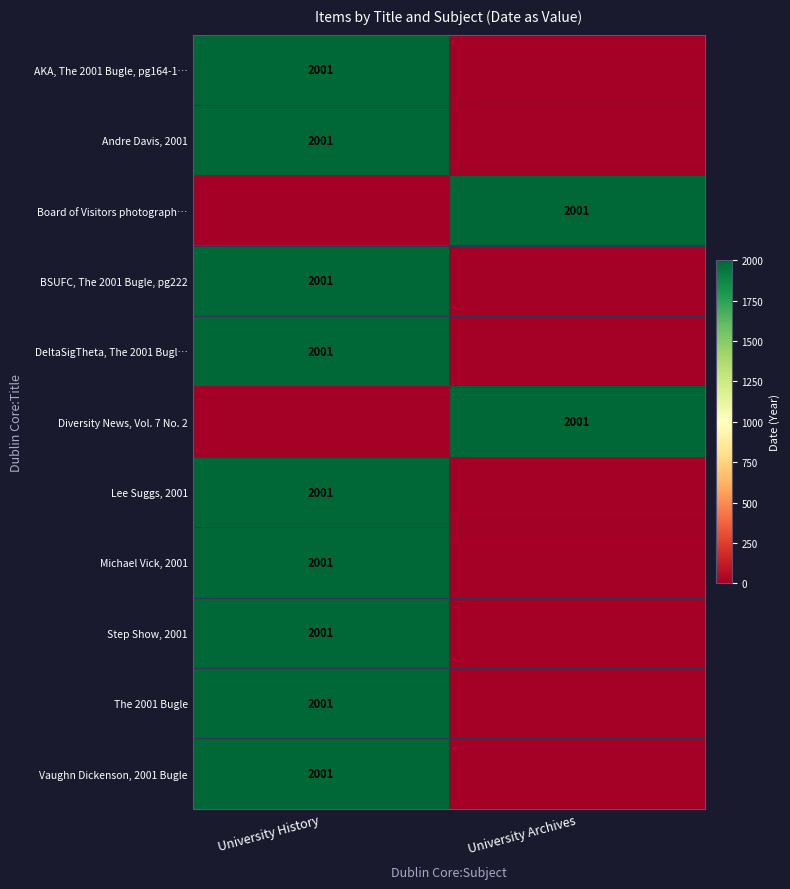

True or false: Board of Visitors photograph… has a value of 2001 at University Archives.

True